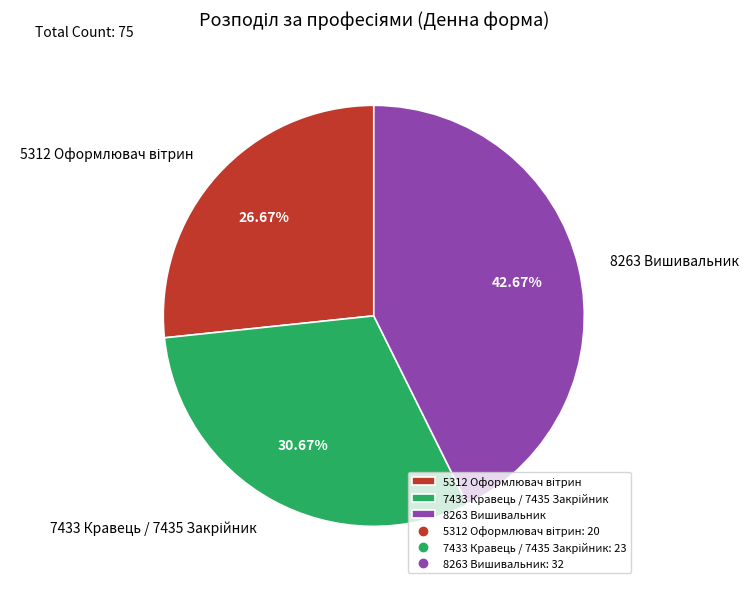

What is the largest slice in the pie chart?

8263 Вишивальник